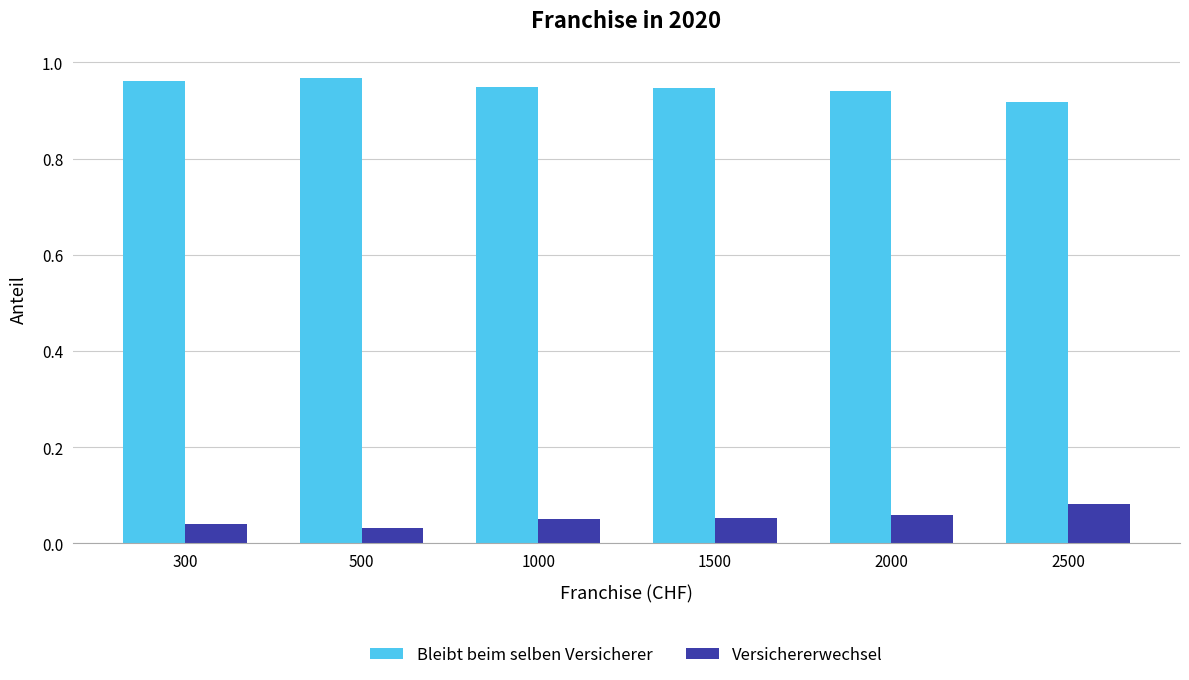

What is the sum of all Versichererwechsel values?

0.3